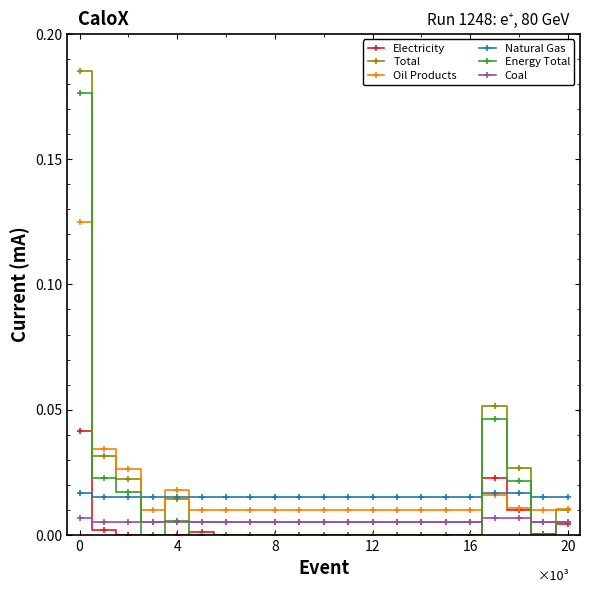

Which series has the largest range (max minus min)?

Total